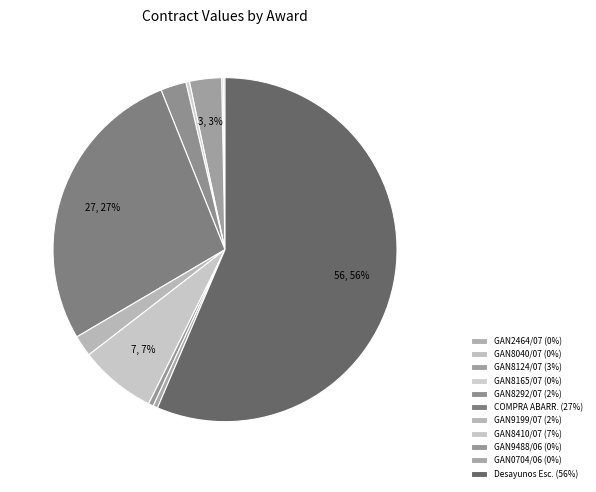

What is the smallest slice in the pie chart?

ABARROTES (GAN2464/07)